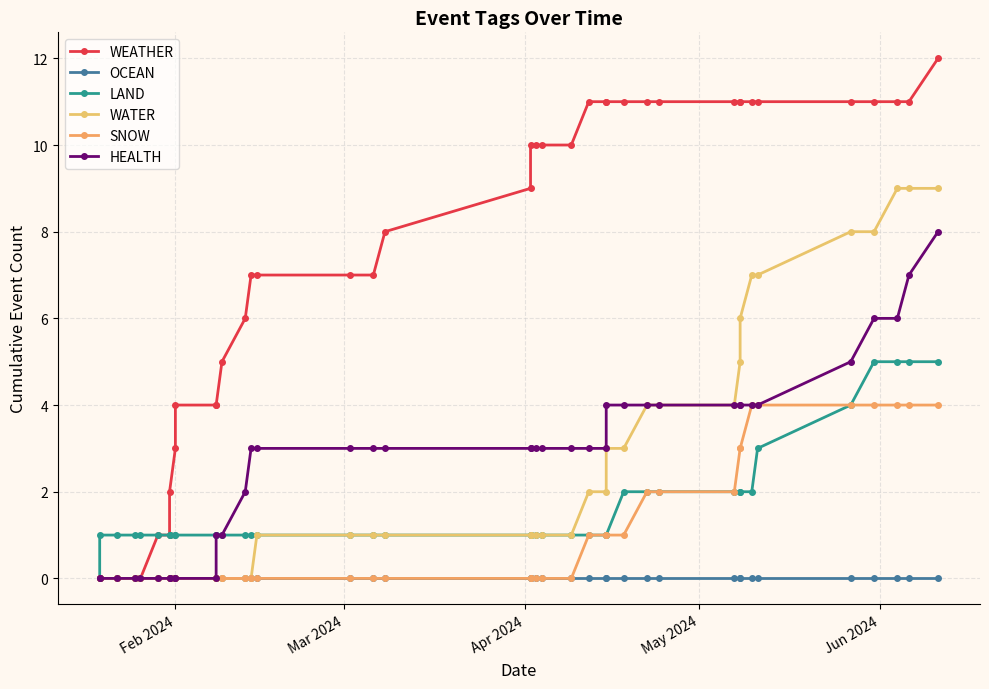

True or false: WATER and HEALTH cross at least once.

False